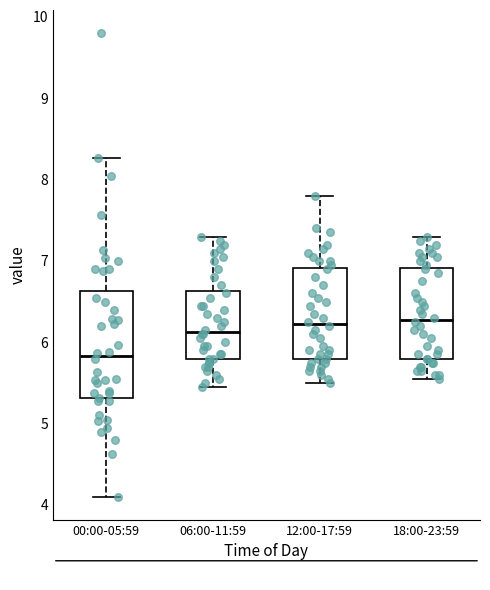

Which box's median line is the lowest?

00:00-05:59